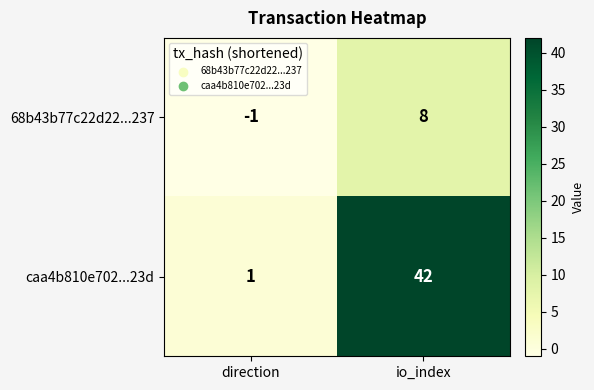

What is the difference between the maximum and minimum values in the caa4b810e702...23d series?

41